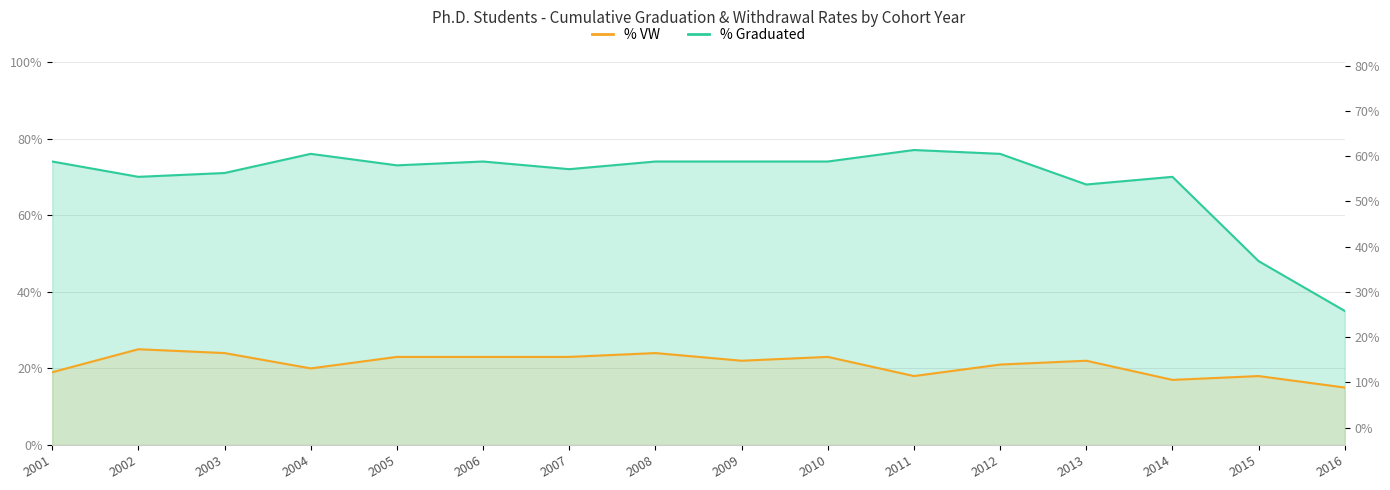

At which category is the sum across all series the highest?

2008